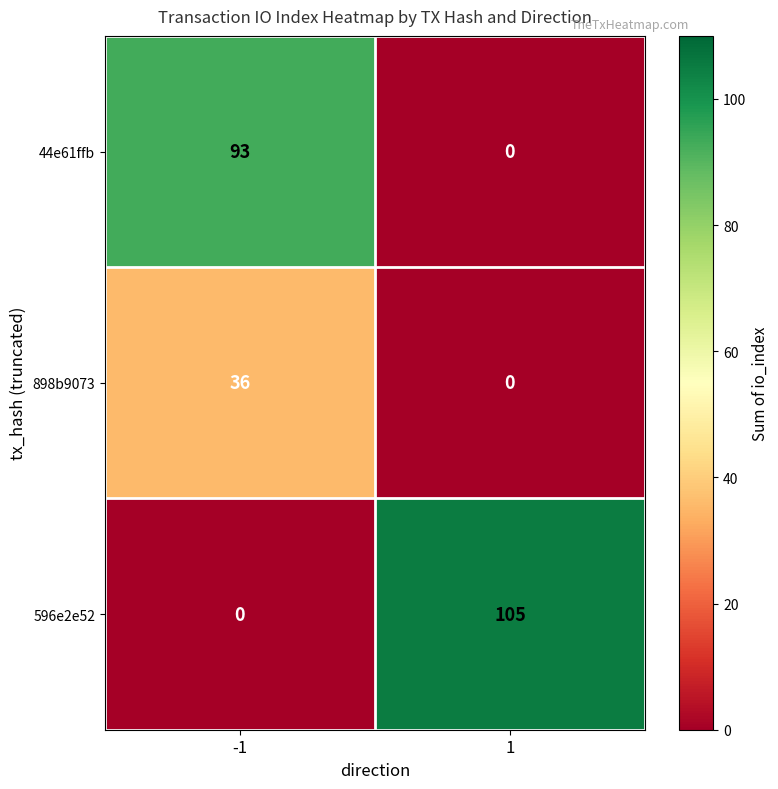

Reading left to right, list all the values displayed in this chart.

44e61ffb: -1=93	1=0
898b9073: -1=36	1=0
596e2e52: -1=0	1=105